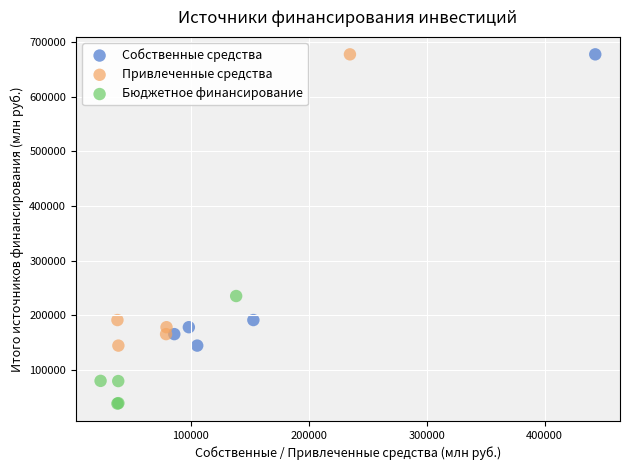

Which series contains the lowest Y value?

Бюджетное финансирование